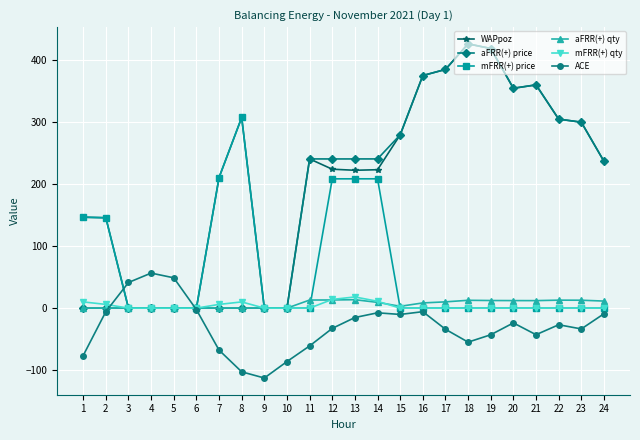

Does the chart display data point markers on the line(s)?

Yes